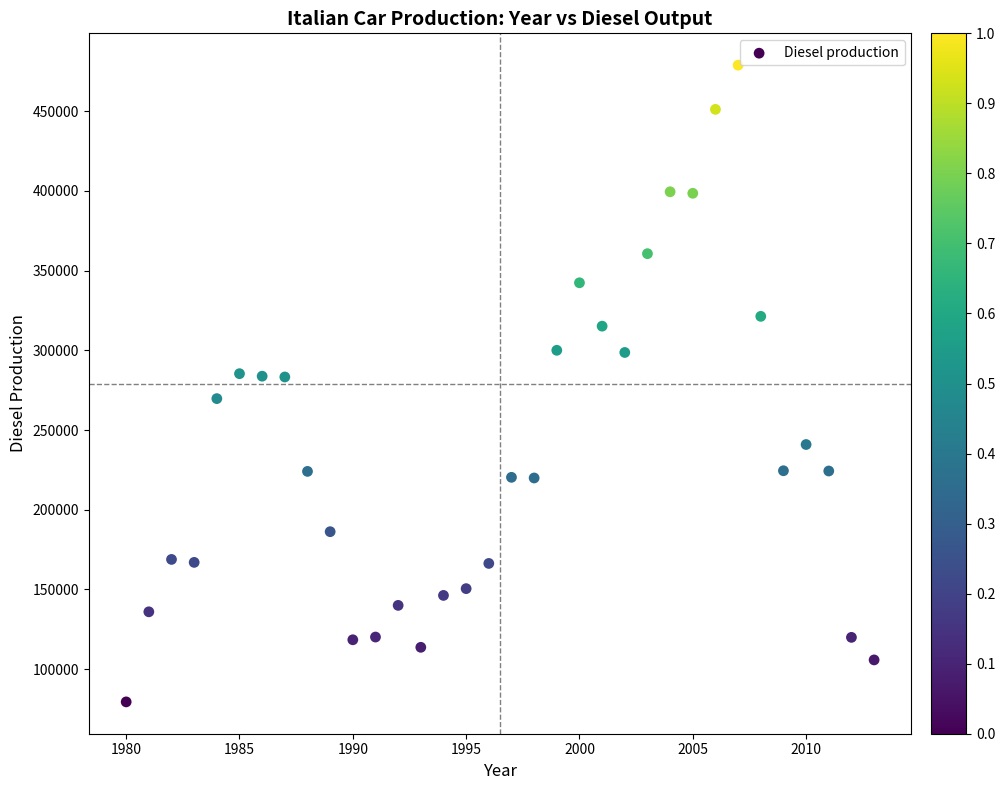

What is the range of Y values (max minus min)?

399381